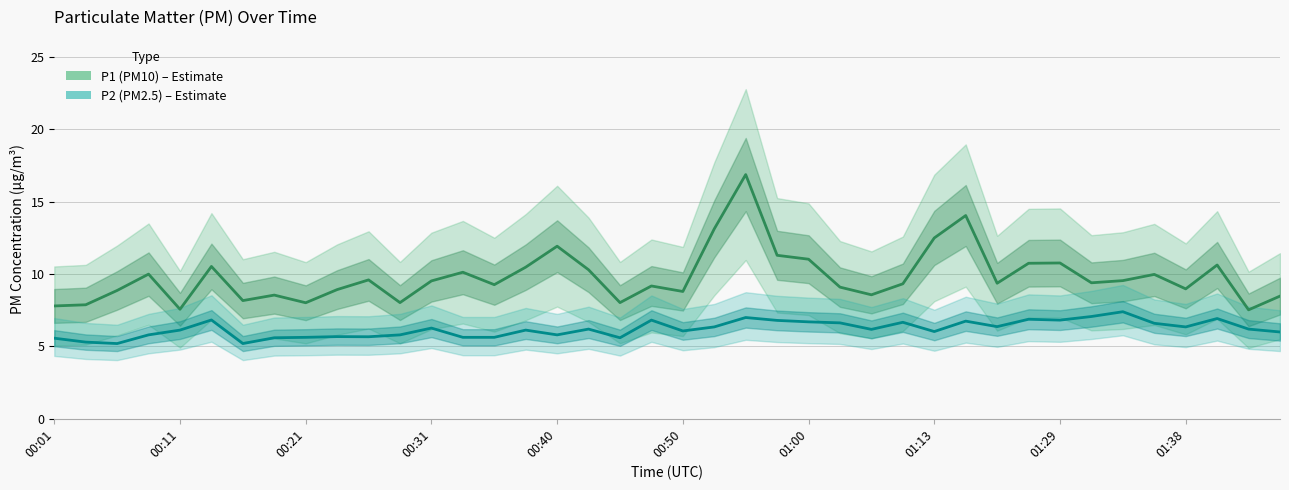

Is it true that P1 (PM10) equals 3.3 at 25?

False